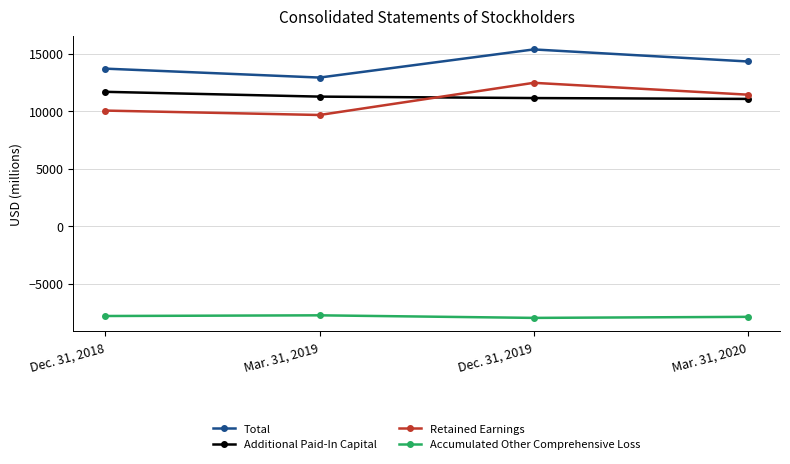

At how many categories does at least one series exceed 4834?

4